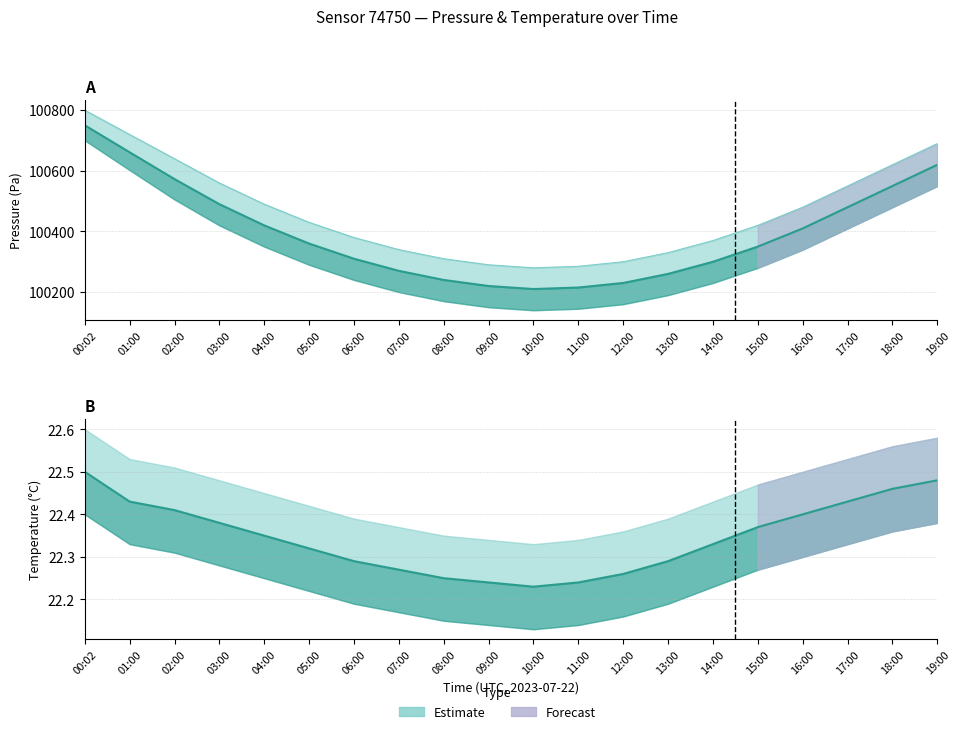

Between 15:00 and 00:02, which is larger?

00:02